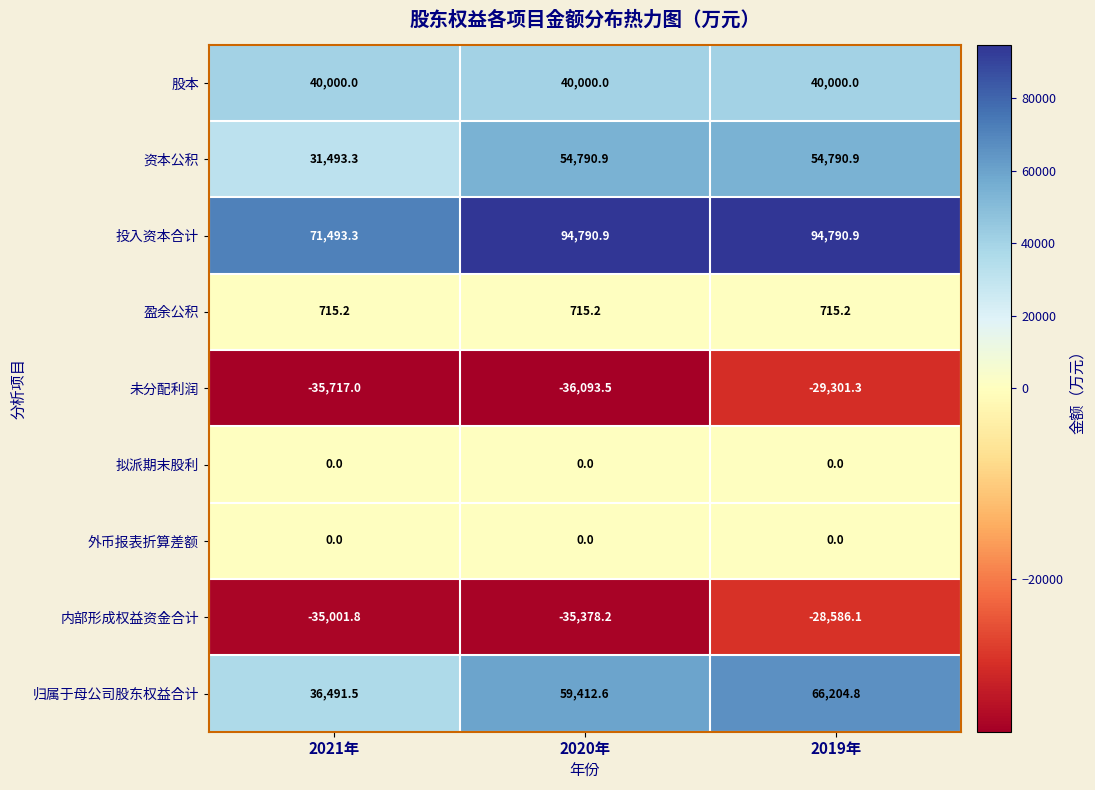

Rank the categories by 未分配利润 value from highest to lowest.

2019年, 2021年, 2020年